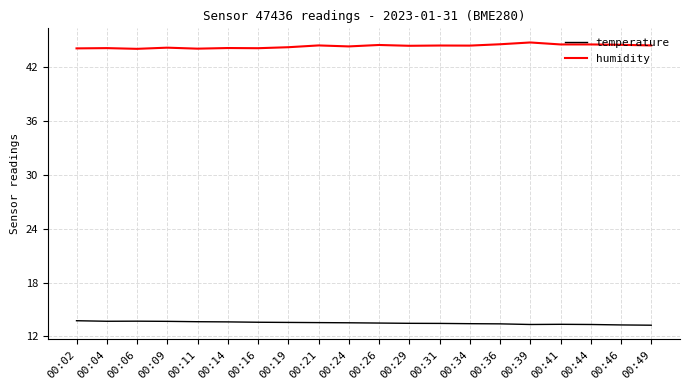

True or false: temperature has a value of 8.8 at 00:26.

False